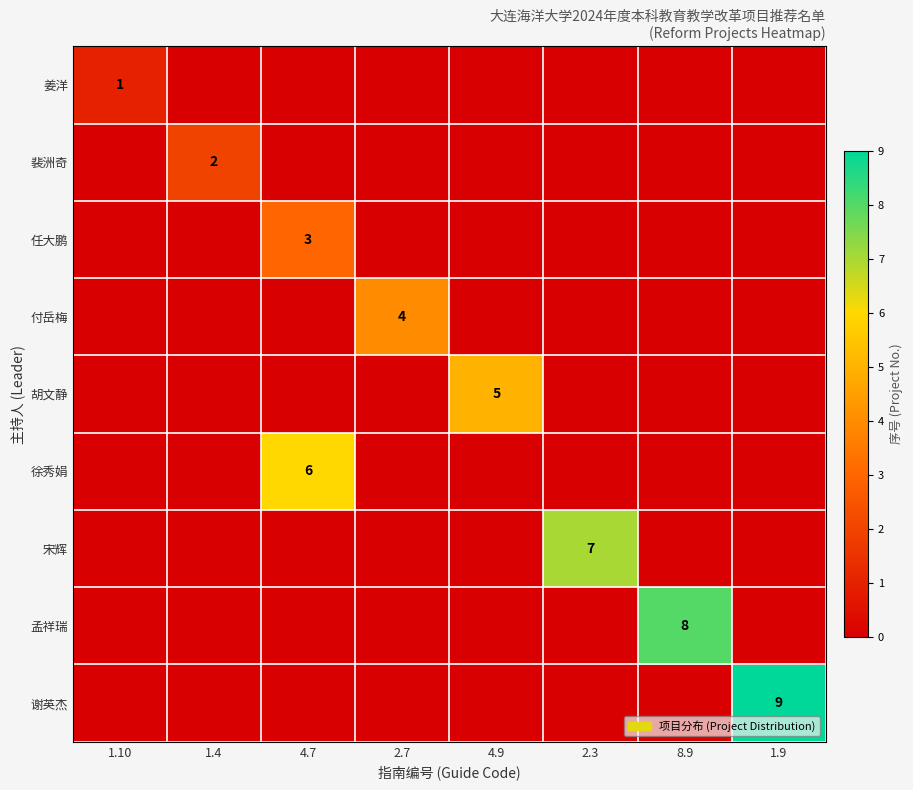

The 谢英杰 series shows 0 at 8.9. True or false?

True